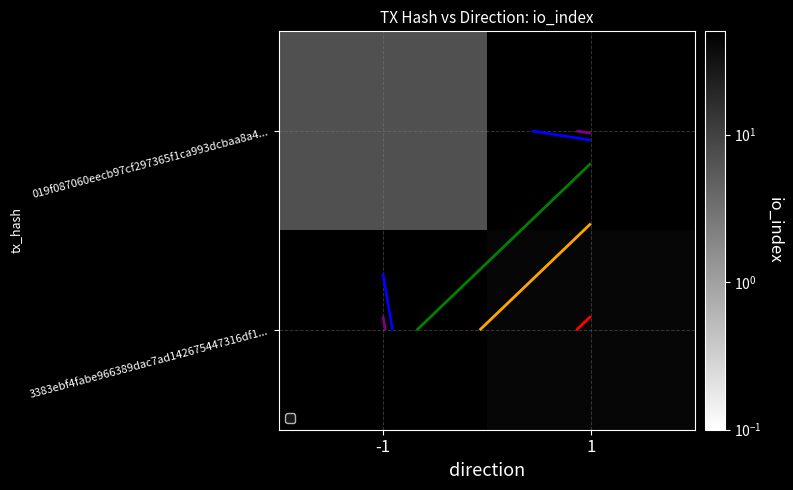

The 019f087060eecb97cf297365f1ca993dcbaa8a4... series shows 12.3 at -1. True or false?

False